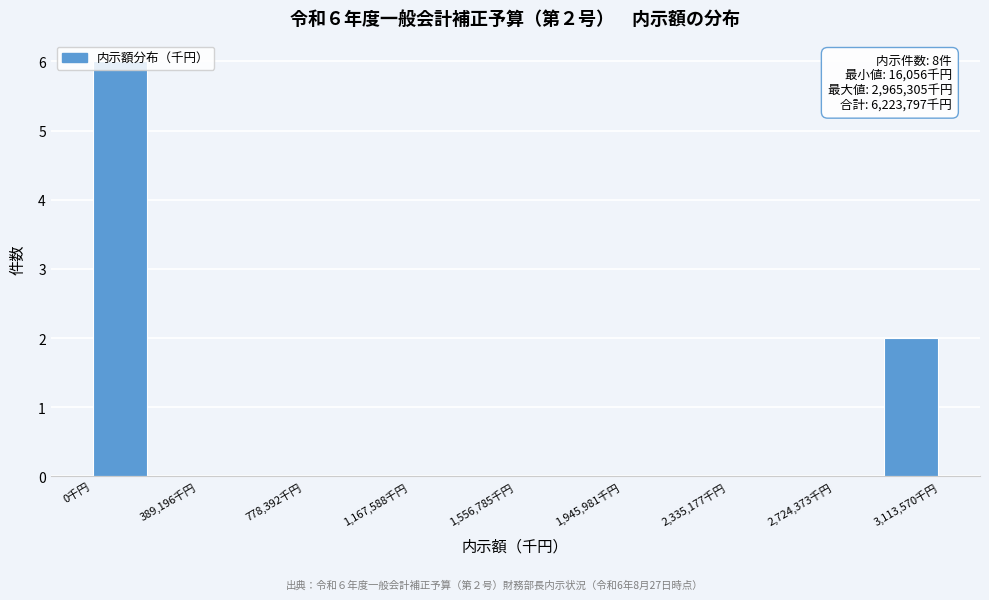

Which range on the x-axis has the tallest bar?

0 to 200000